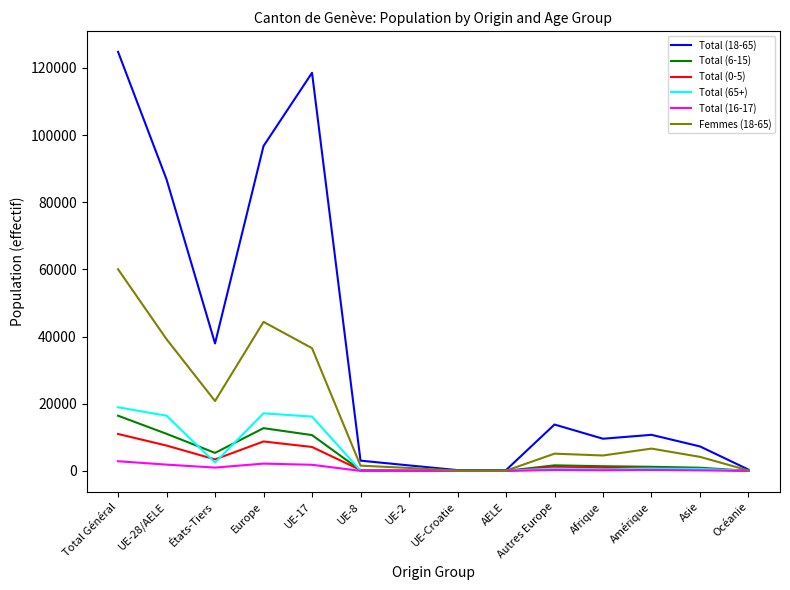

At which category is the sum across all series the highest?

Total Général